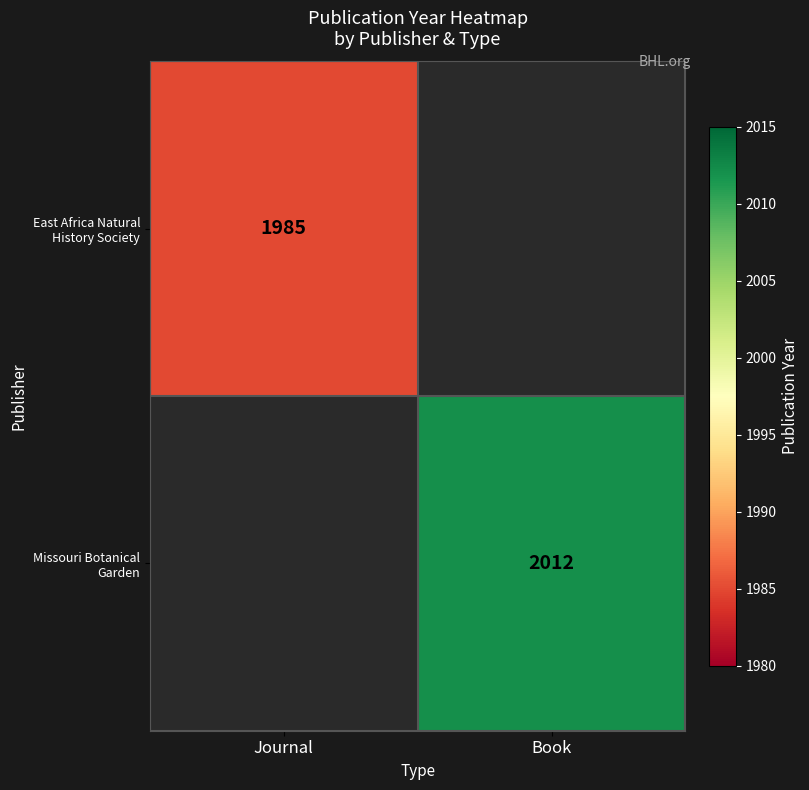

The East Africa Natural History Society series shows 1985 at Journal. True or false?

True